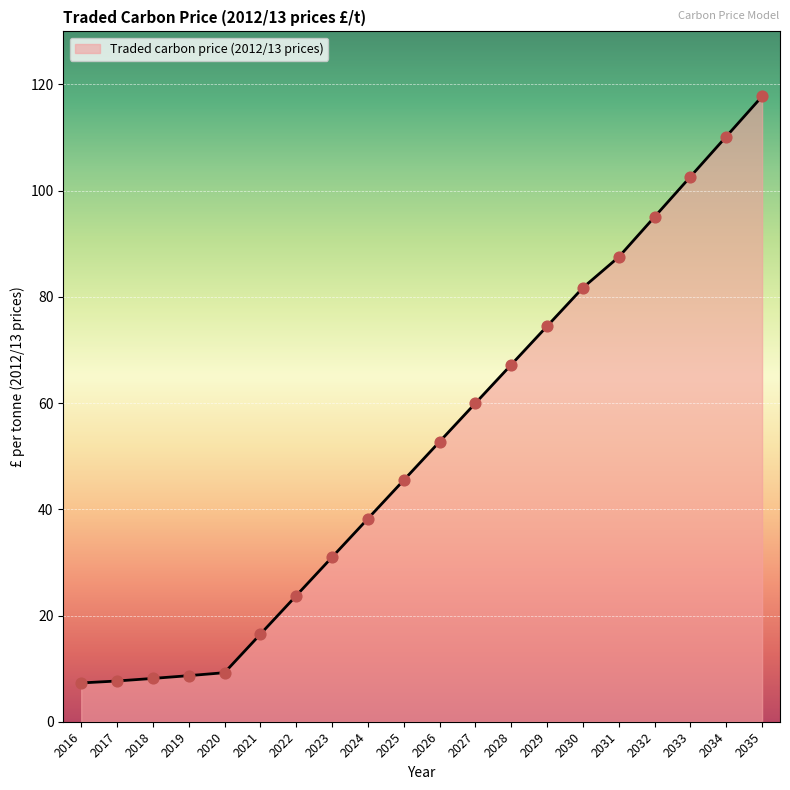

What is the change in value from 2020 to 2029?

+65.2